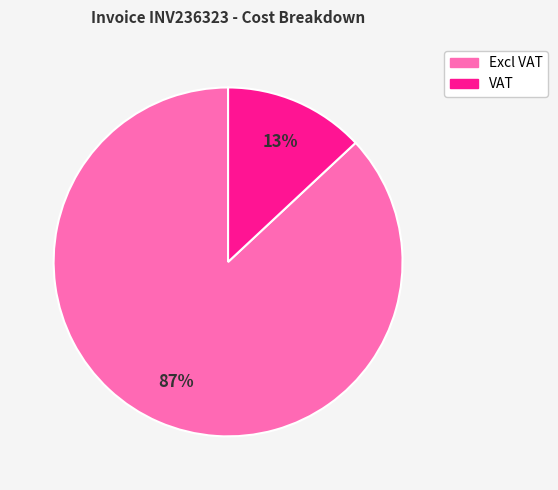

Rank the categories by value from highest to lowest.

Excl VAT, VAT